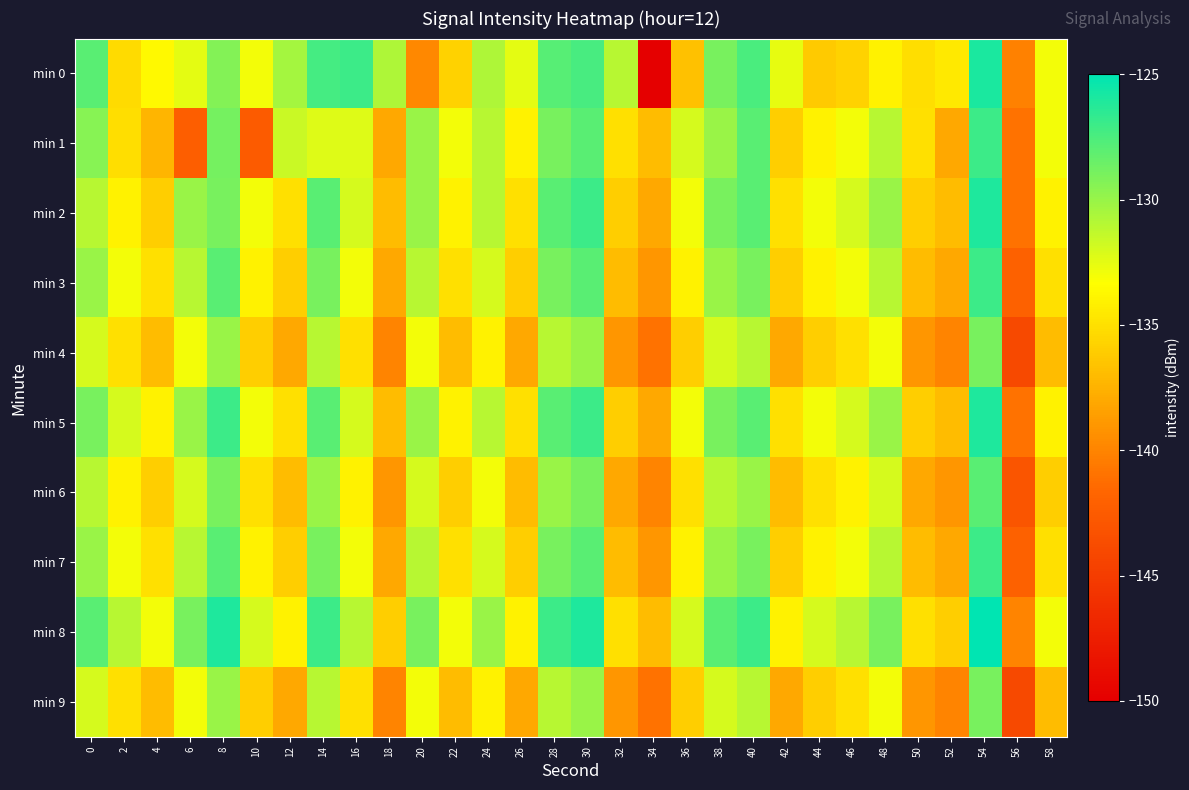

How many data points does each series have?

30